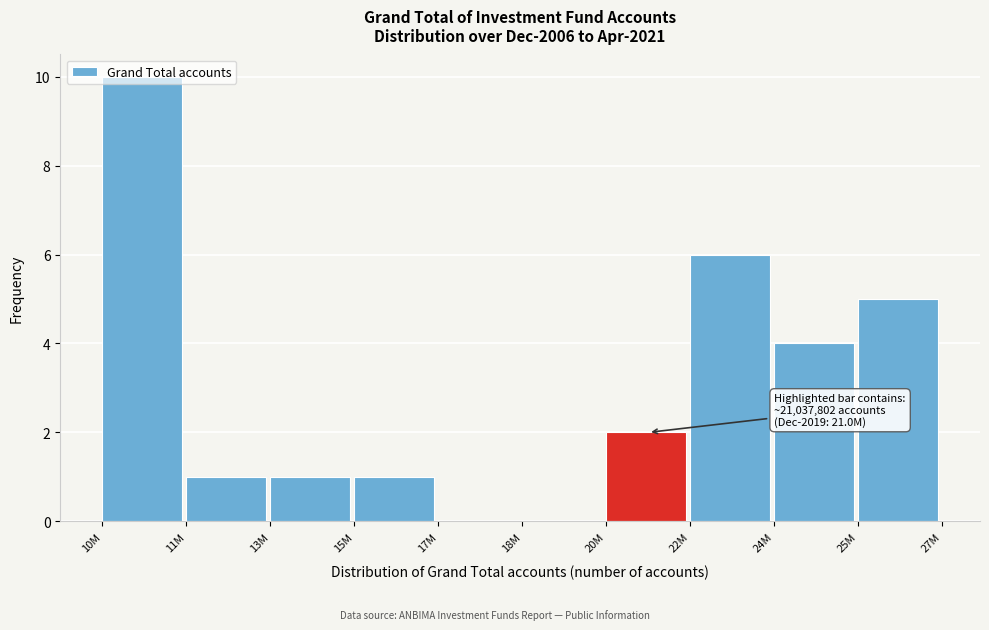

What is the sum of the values at 17M and 24M?

4